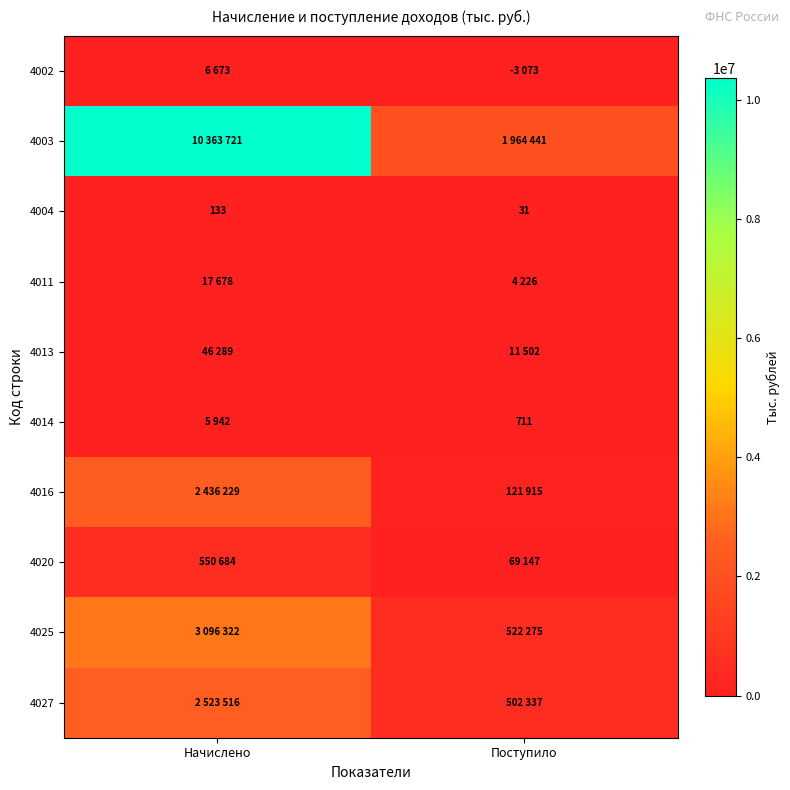

What is the maximum value for 4004?

133